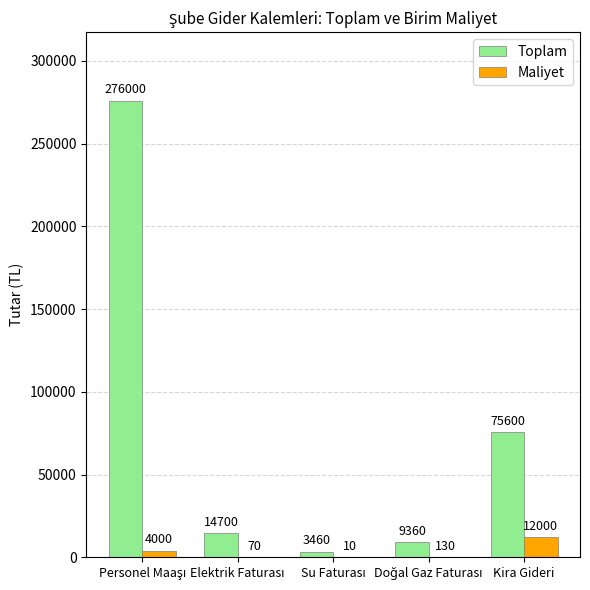

Read the Toplam value at Kira Gideri, to the nearest 100.

75600